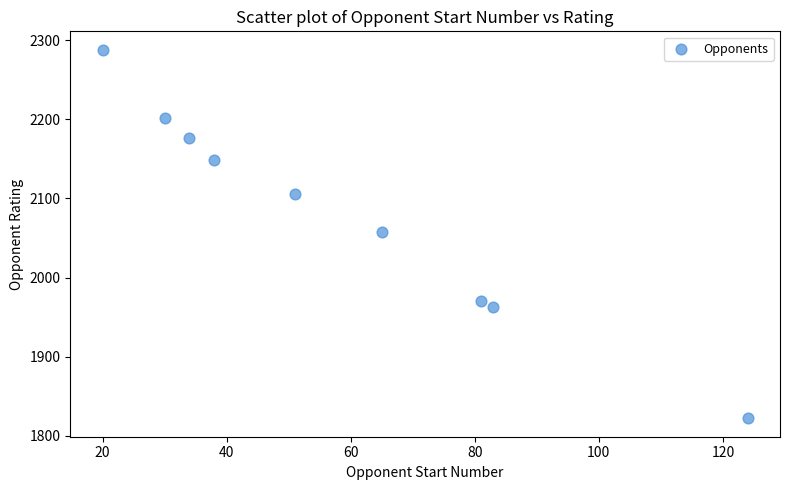

What is the range of X values (max minus min)?

104